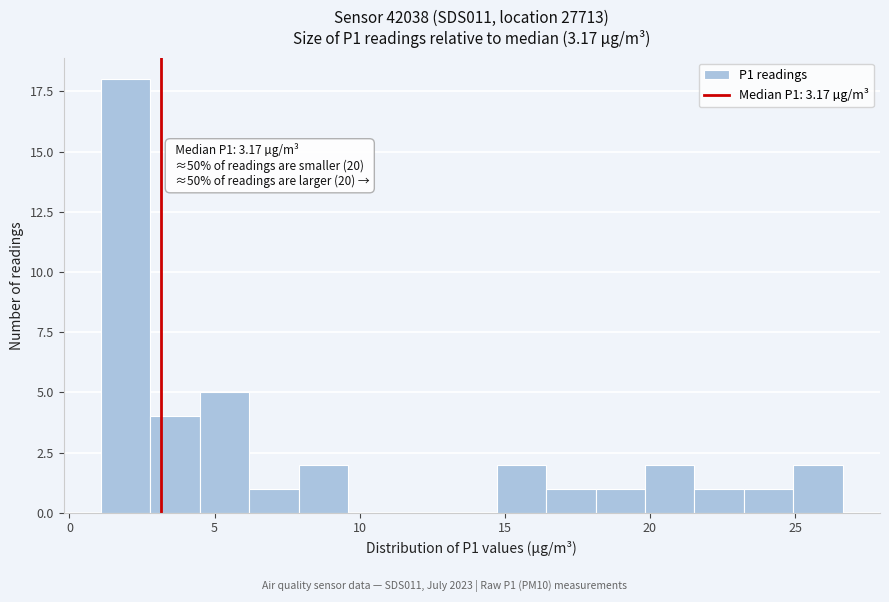

Around what value on the x-axis is the tallest bar? Give the approximate position of its centre, as read against the axis.

2.0